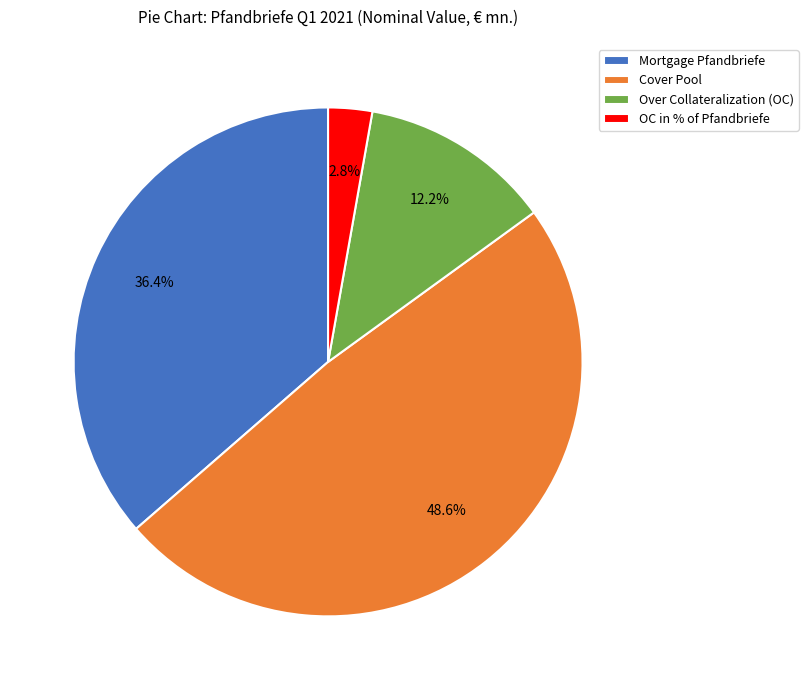

To the nearest percent, what is the average slice percentage?

25%